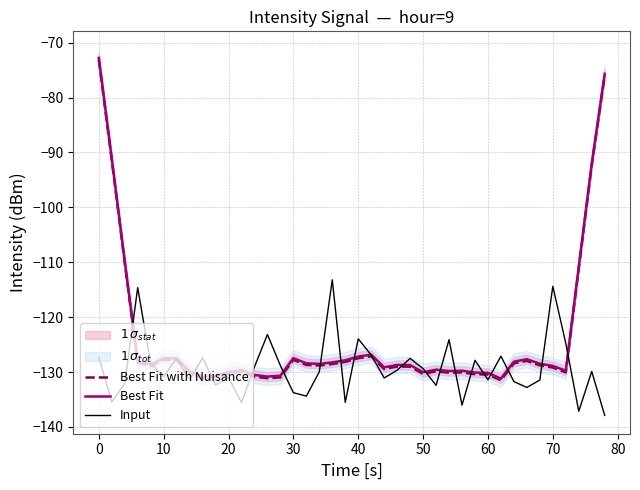

What is the highest value of the Input series?

-113.2